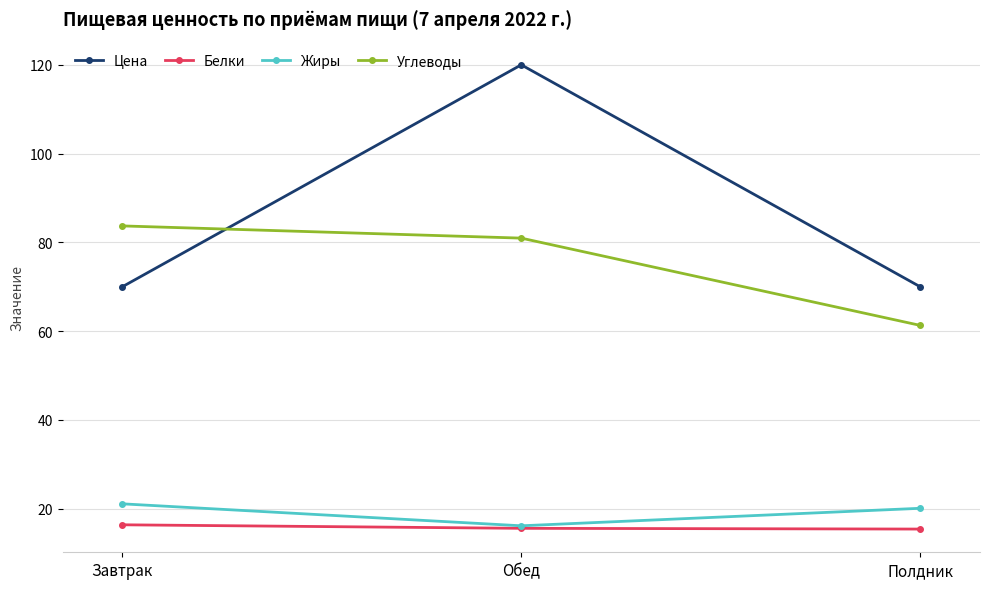

How many lines are shown in the chart?

4